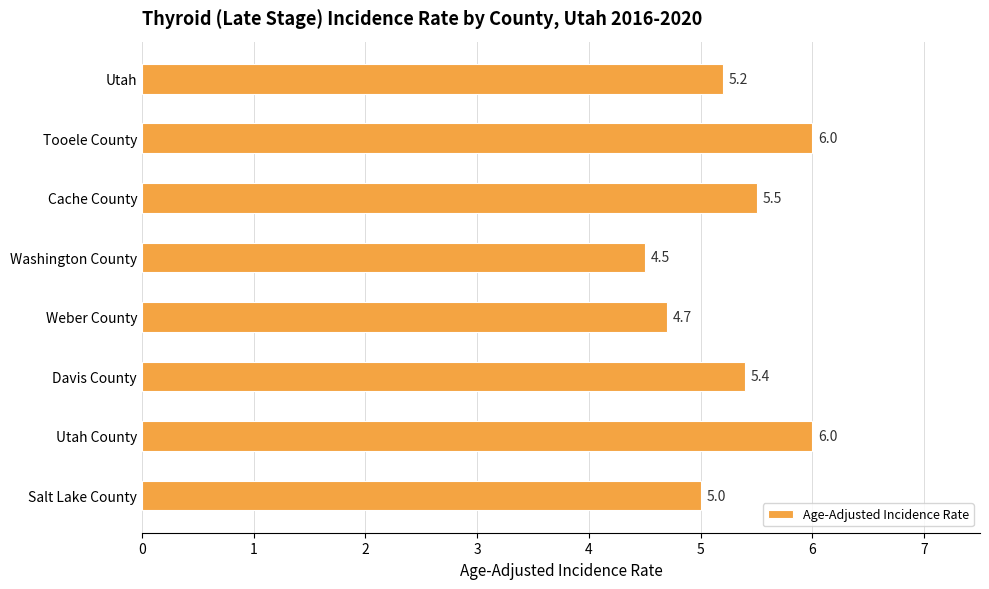

True or false: the data shows 2.9 at Davis County.

False